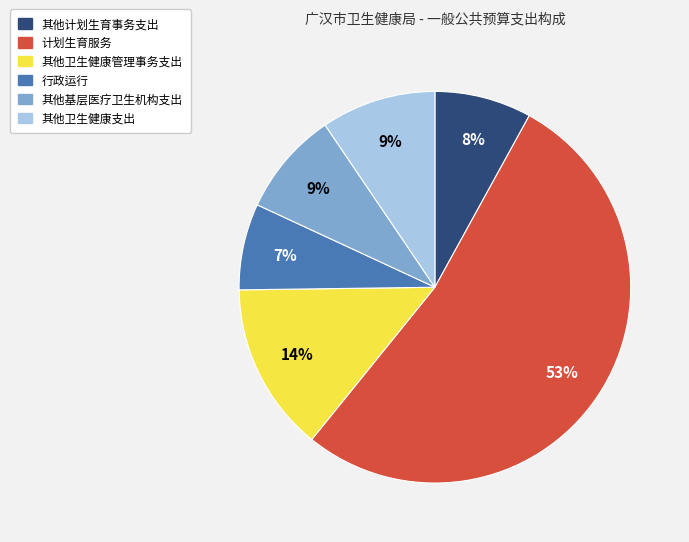

Does any single category account for the majority?

Yes